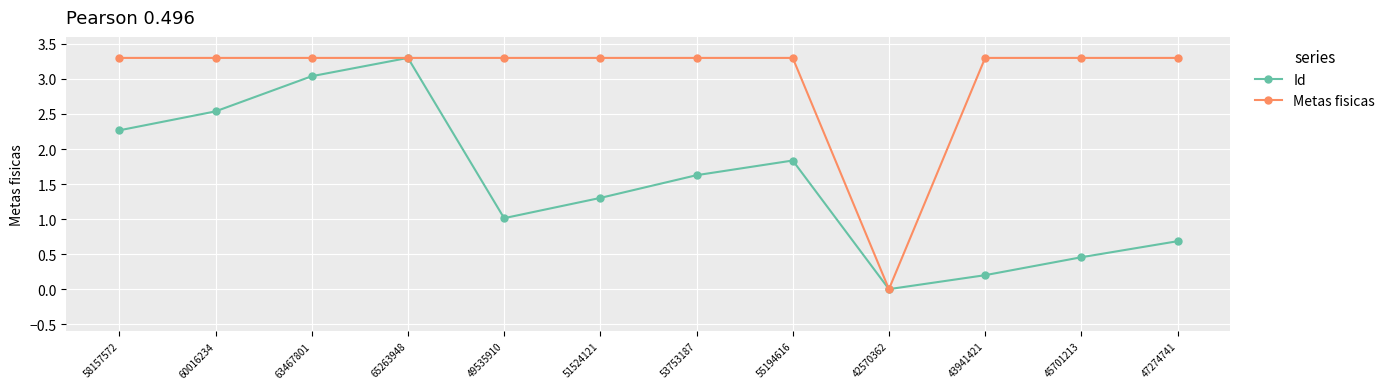

What is the value of the Id point at the 5th from the left?

1.0